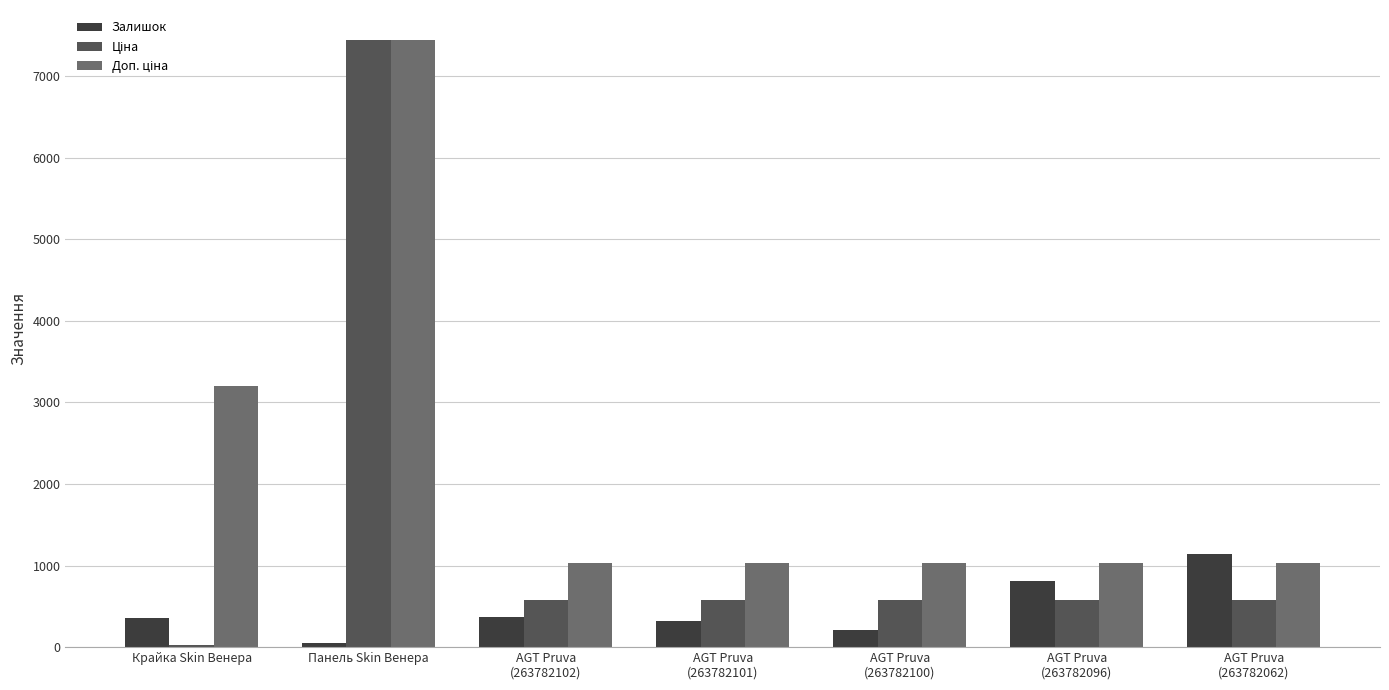

At which category is the sum across all series the highest?

Панель Skin Венера